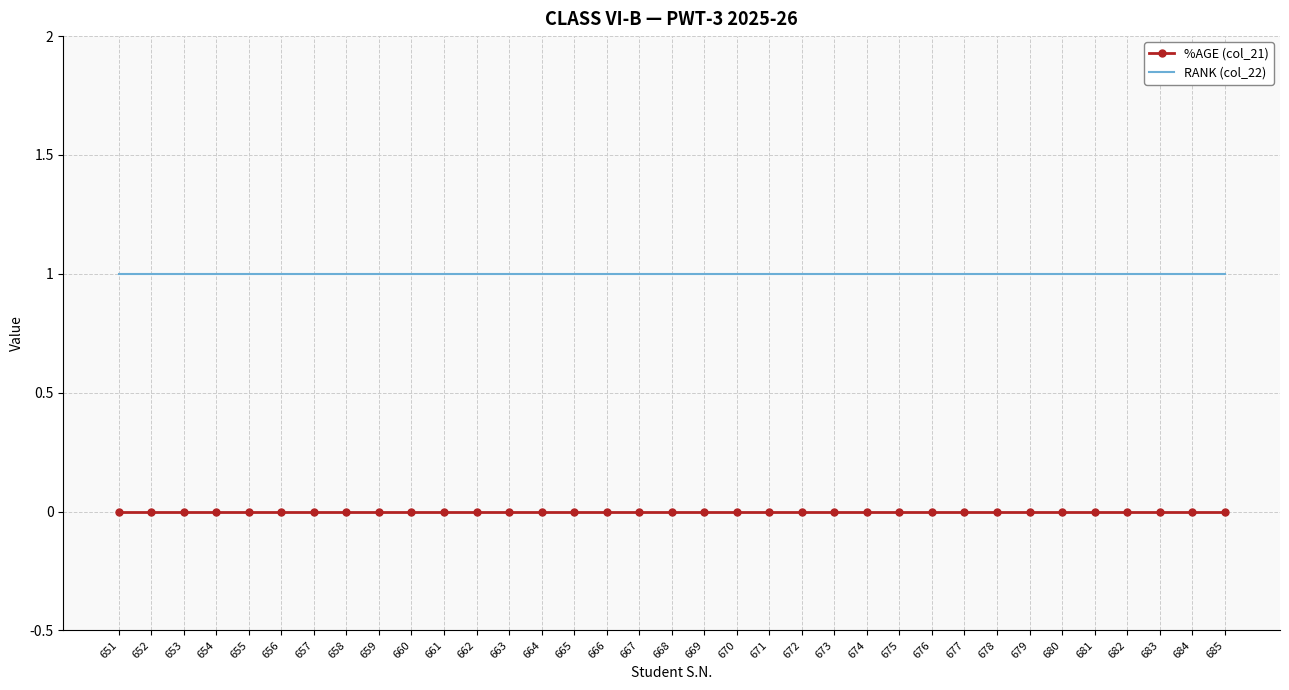

Rank the series by their average value, from highest to lowest.

RANK (col_22), %AGE (col_21)